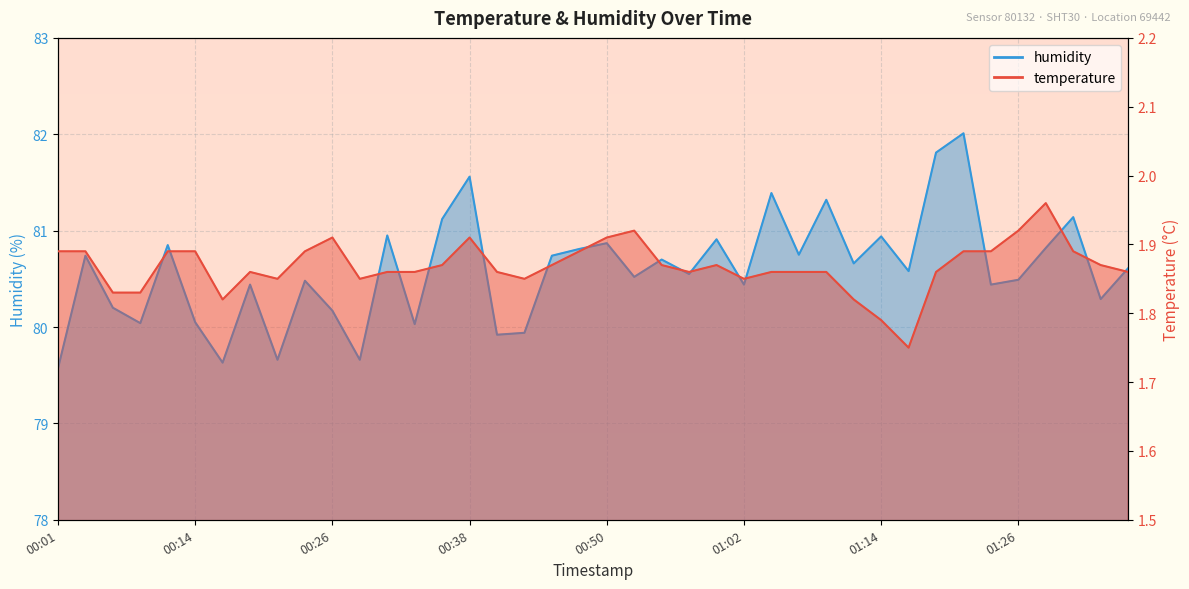

Is the value of temperature at 01:00 greater than the value of humidity at 00:23?

No